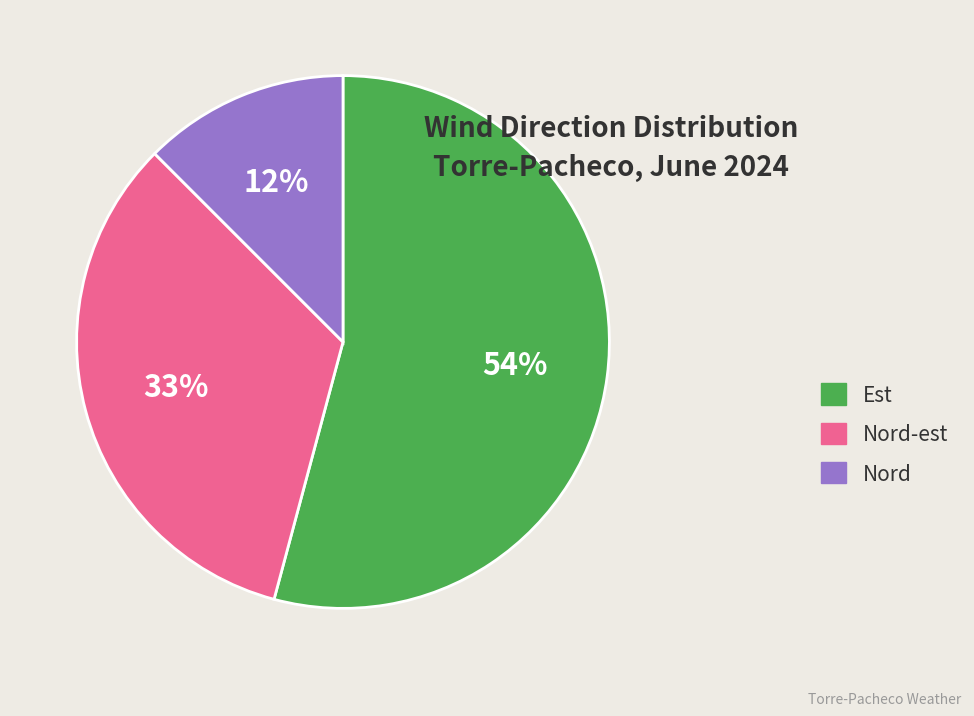

Combined, do Nord-est and Nord account for over 50%?

No